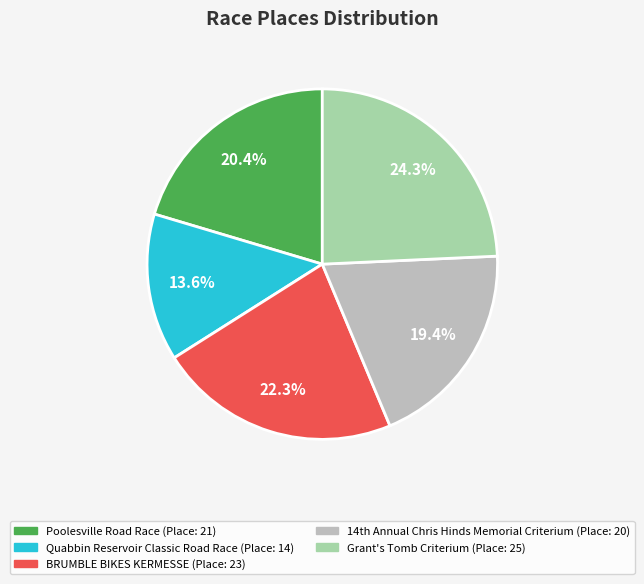

To the nearest percent, what is the combined percentage of BRUMBLE BIKES KERMESSE and Grant's Tomb Criterium?

47%